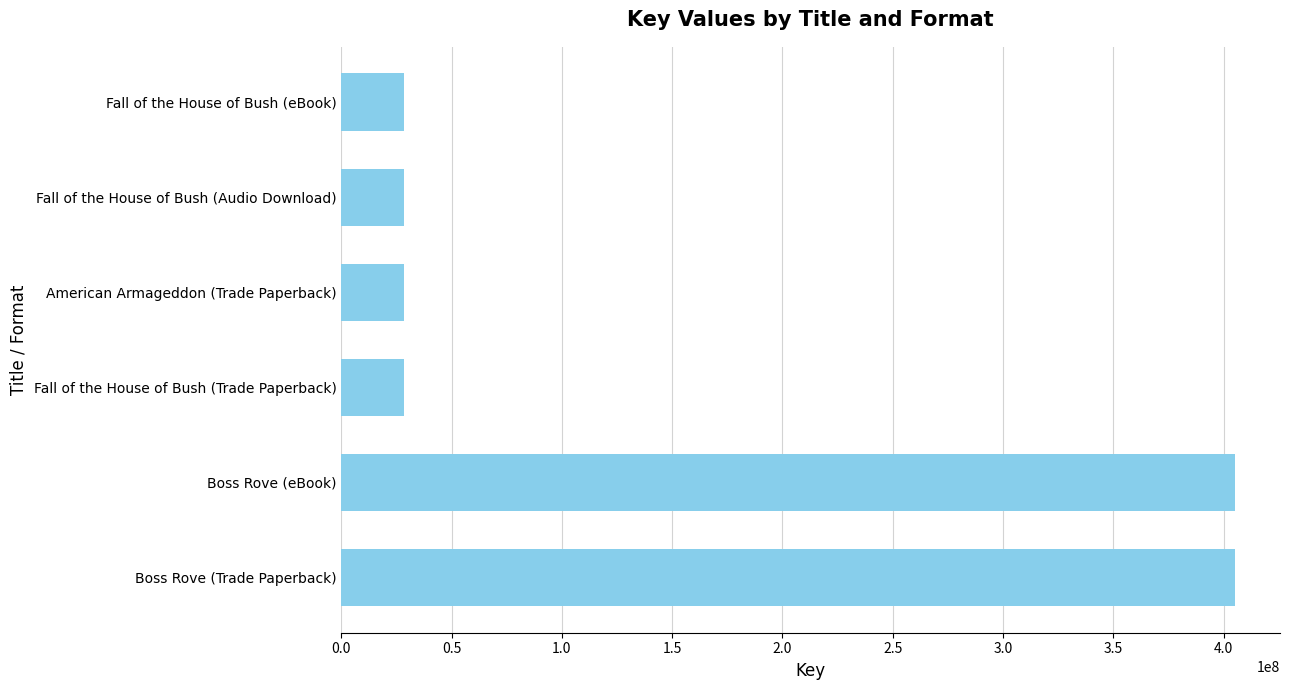

Read the value at Fall of the House of Bush (Trade Paperback).

28523372